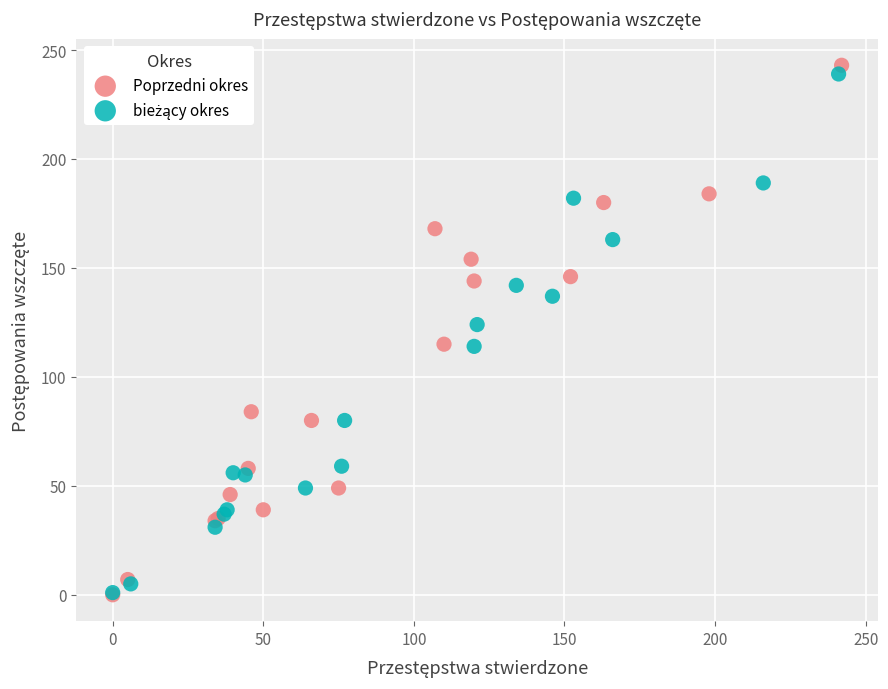

Which series has the largest Y range (max minus min)?

Poprzedni okres